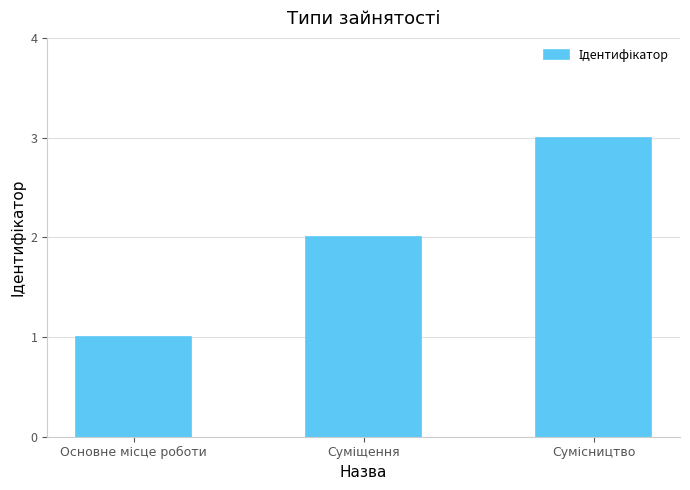

What is the sum of all values?

6